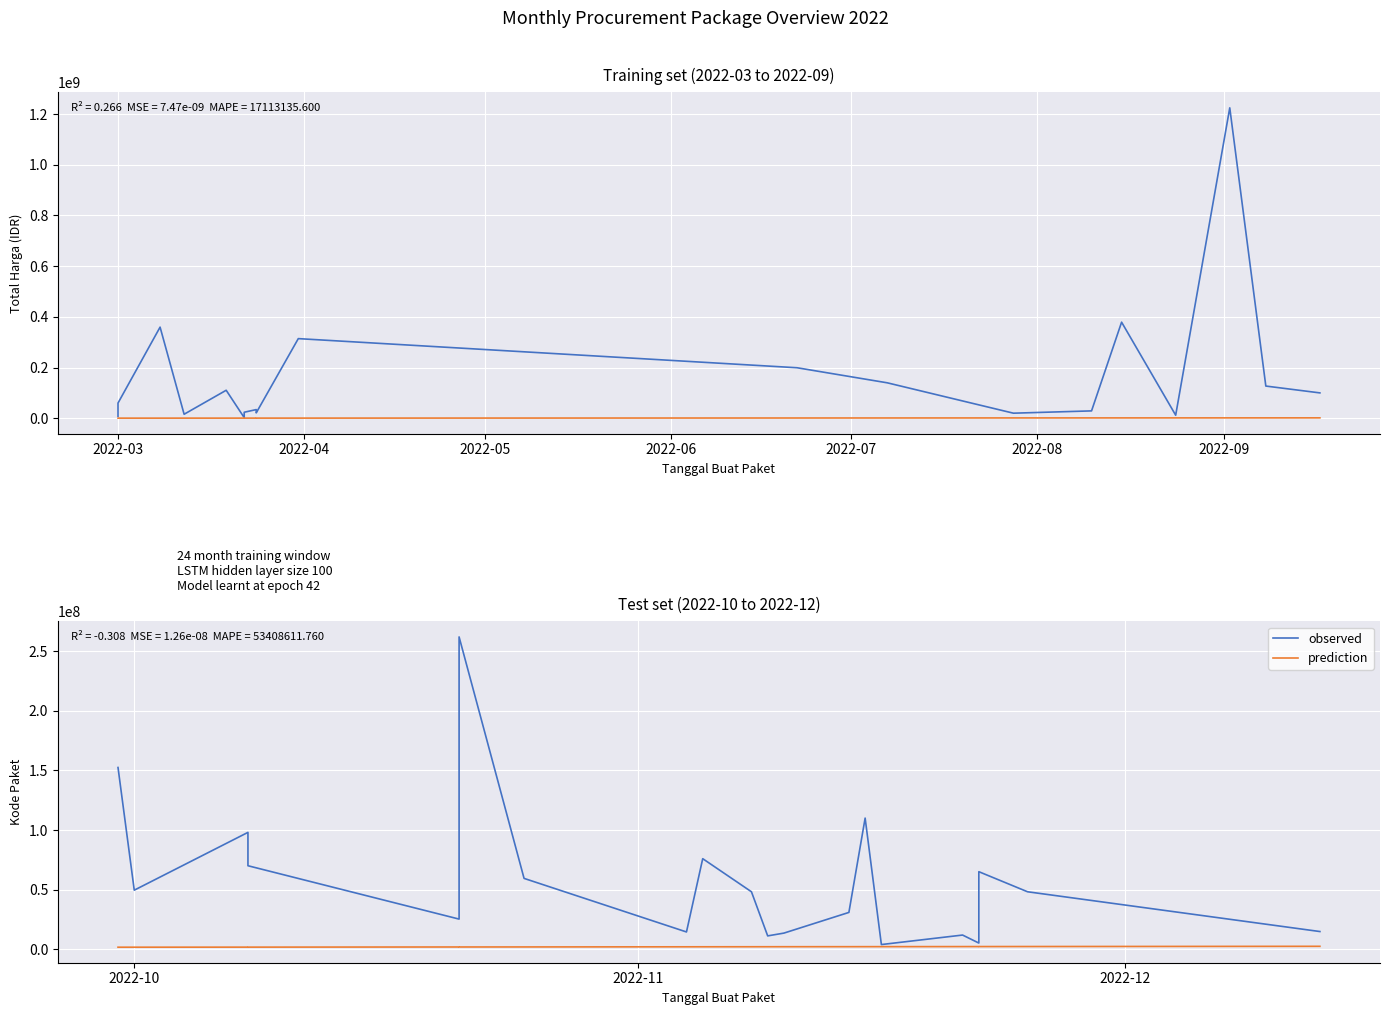

What is the label of the 4th point from the left?

2022-06